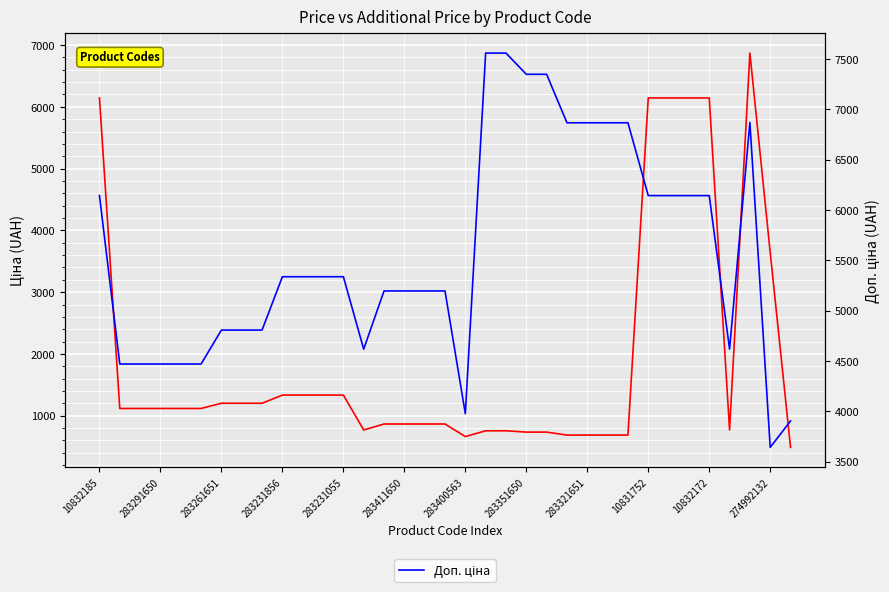

Which series has the largest range (max minus min)?

Ціна